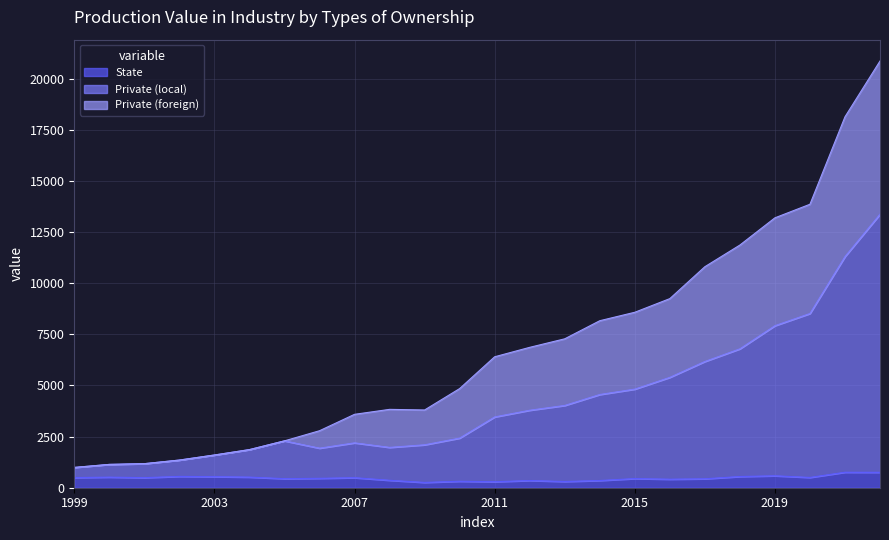

At which category does State reach its first local peak?

2000